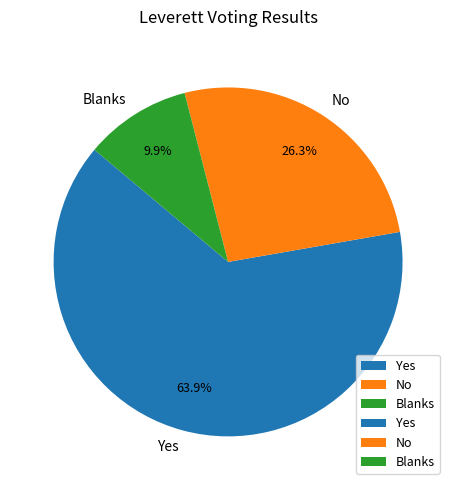

Which slice represents more than half of the pie?

Yes